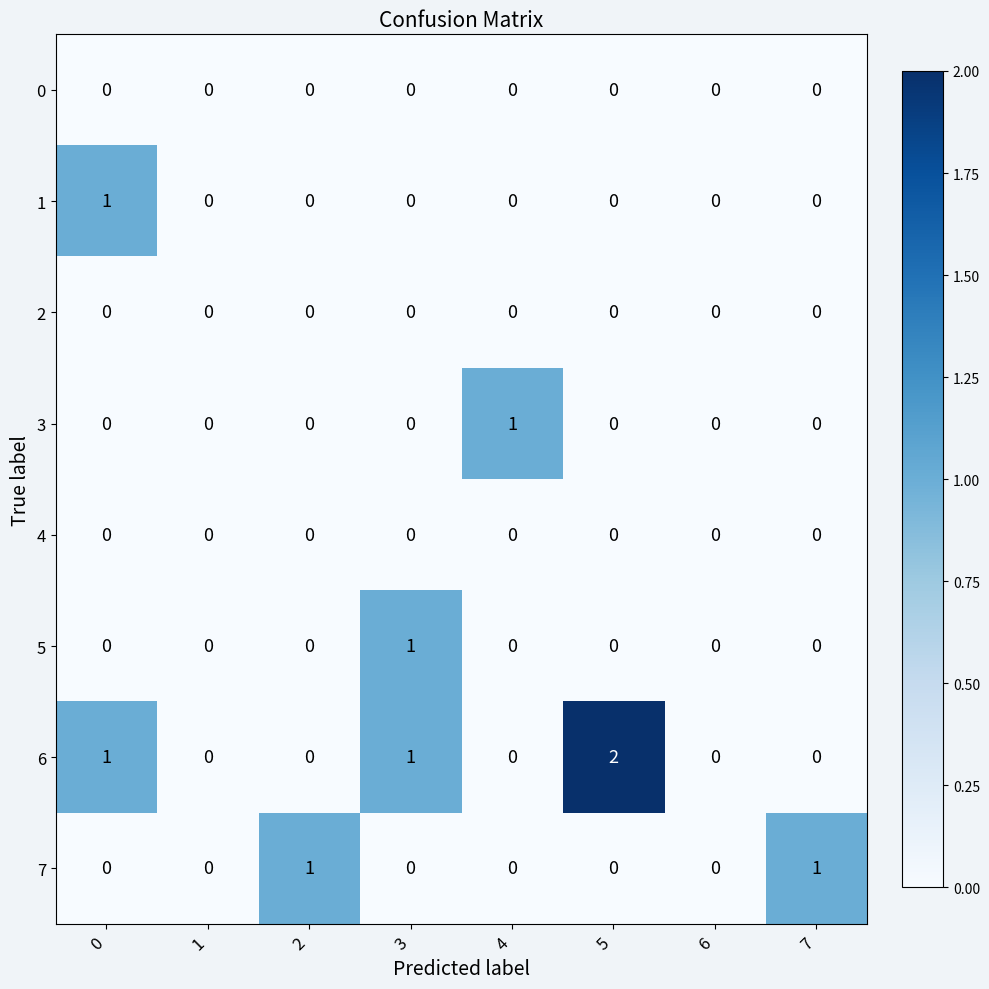

Which series has the largest total across all categories?

6